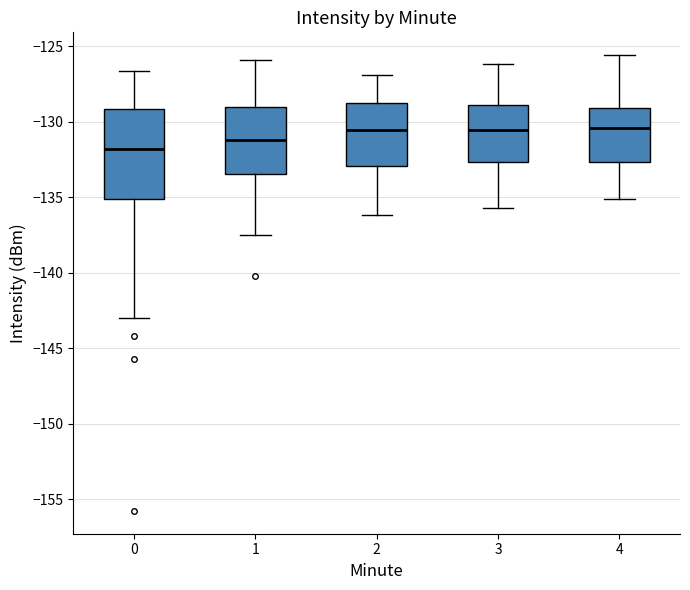

Comparing the boxes themselves (not the whiskers), which one is the tallest?

0